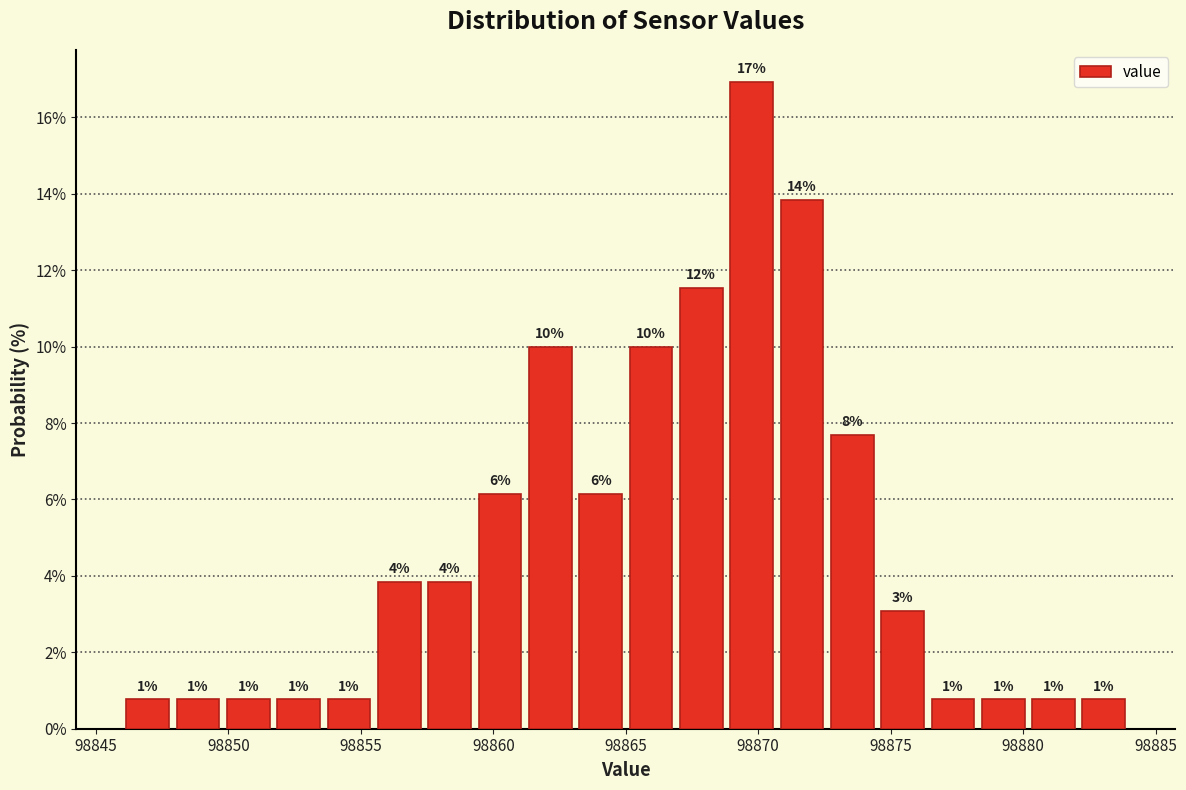

Around what value on the x-axis is the tallest bar? Give the approximate position of its centre, as read against the axis.

98870.0